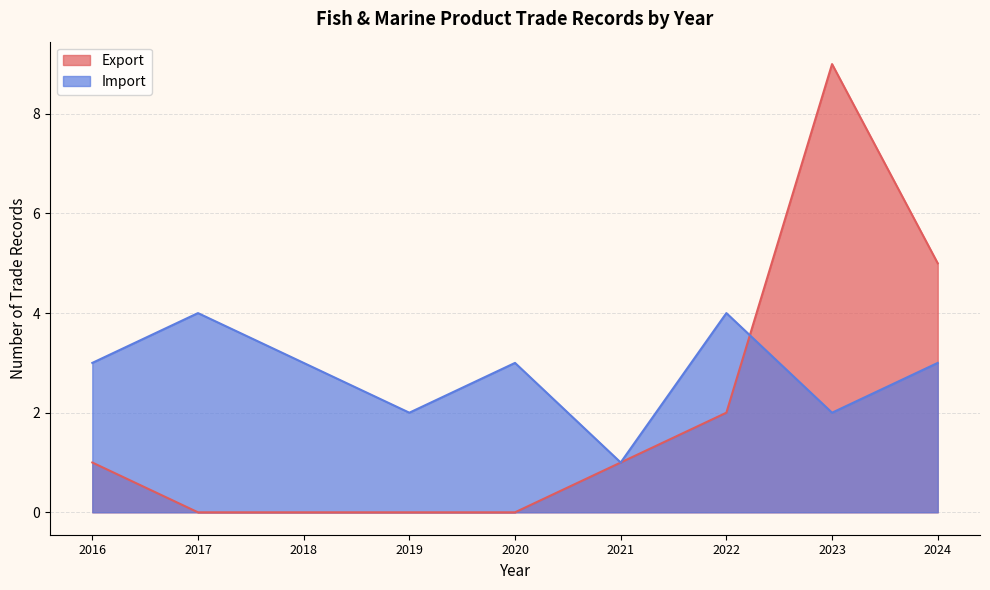

True or false: Import has more than 1 points higher than both neighbors.

True